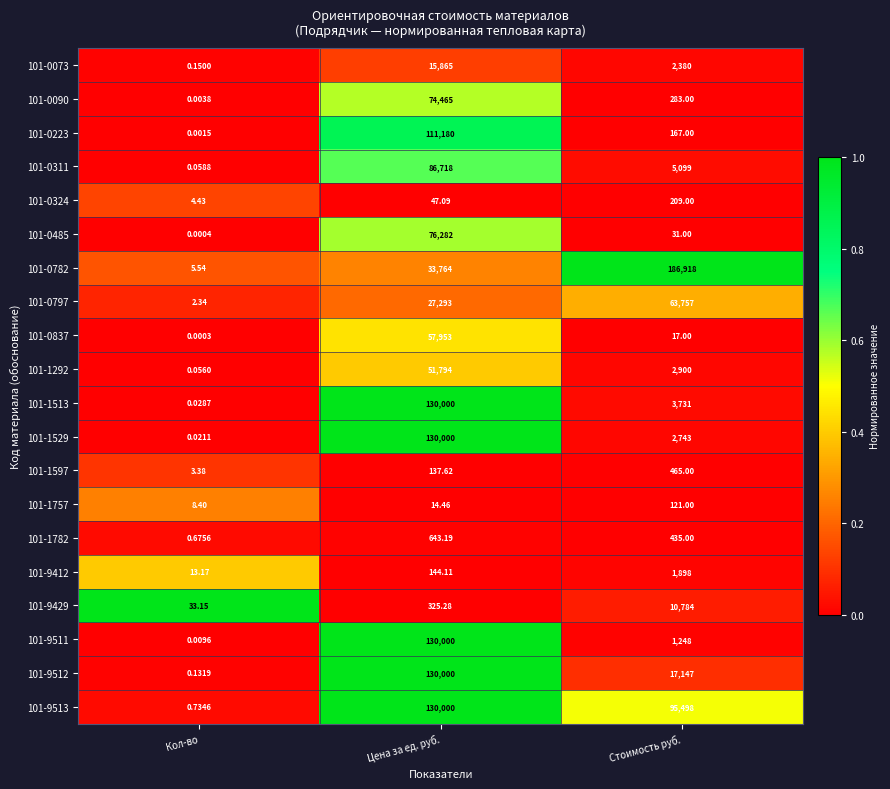

At which category is the sum across all series the highest?

Цена за ед. руб.